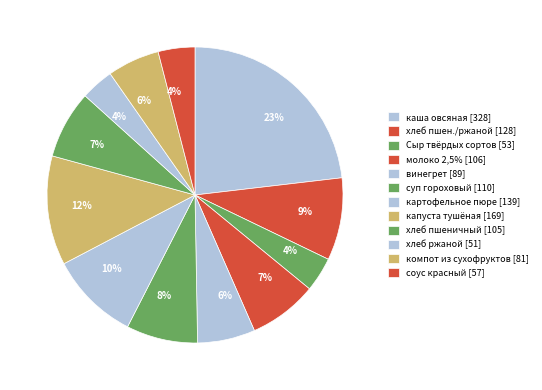

How many slices are in this pie chart?

12